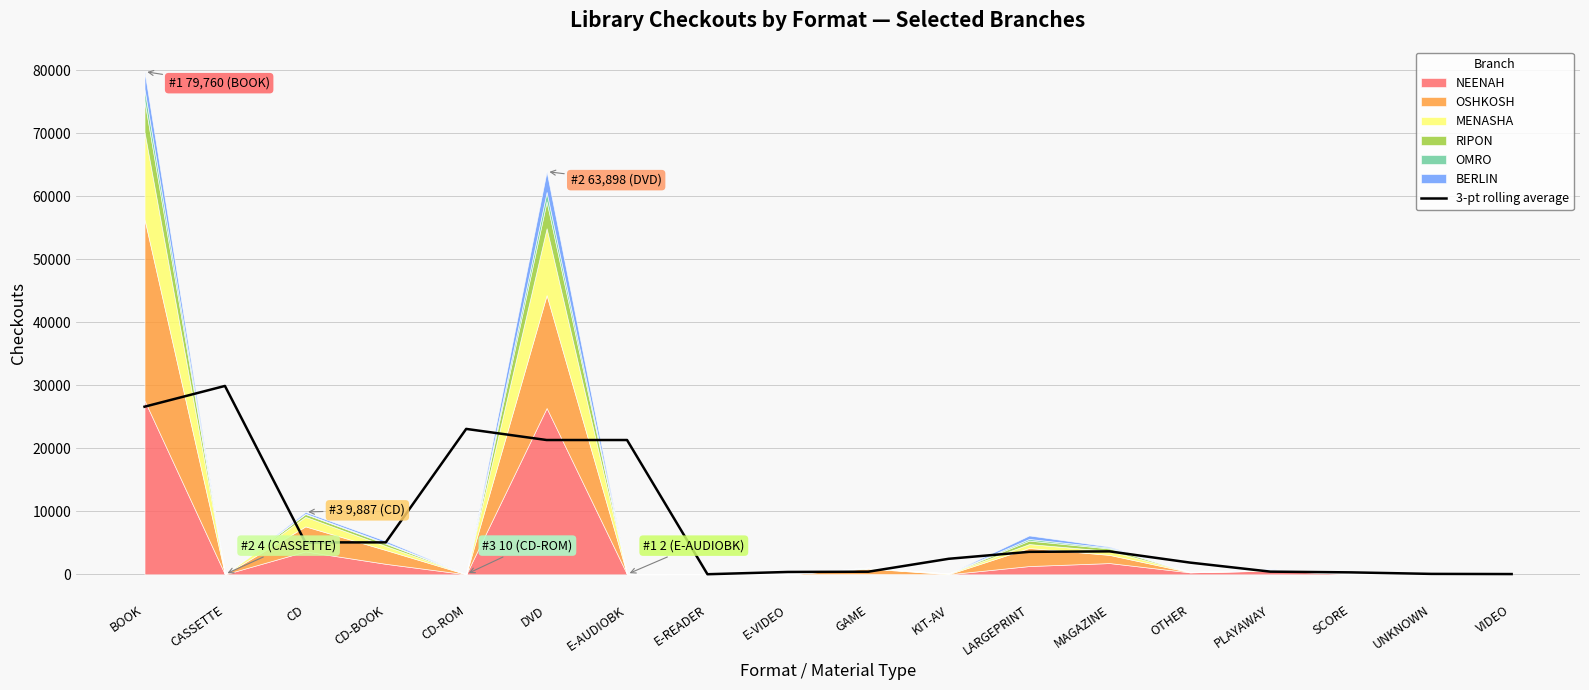

The value of 3-pt rolling average at DVD is 21303.3. True or false?

True